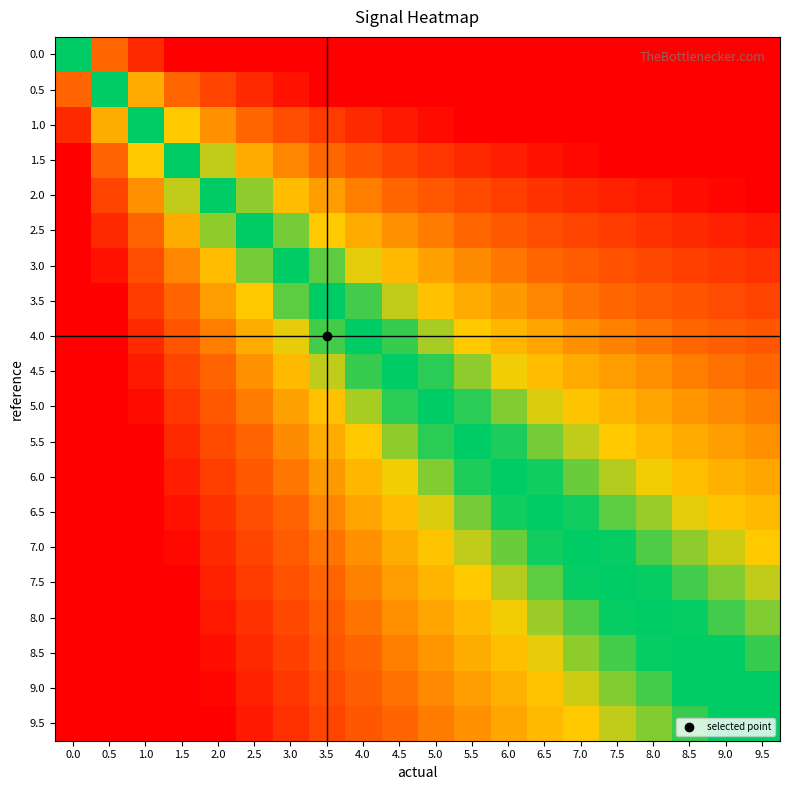

At how many categories does at least one series exceed -1?

20